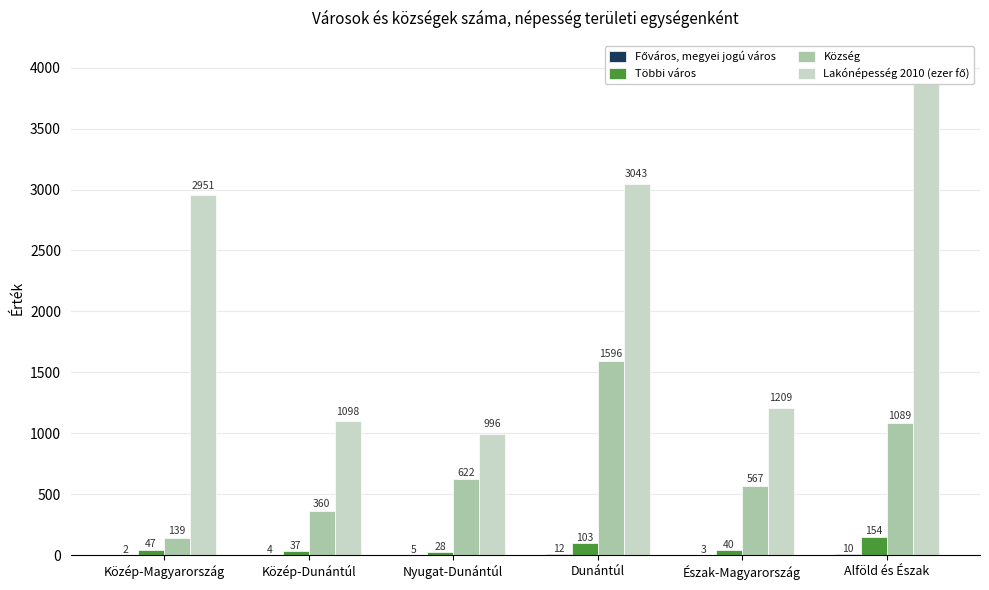

Between Közép-Dunántúl and Alföld és Észak, which series saw the biggest shift?

Lakónépesség 2010 (ezer fő)